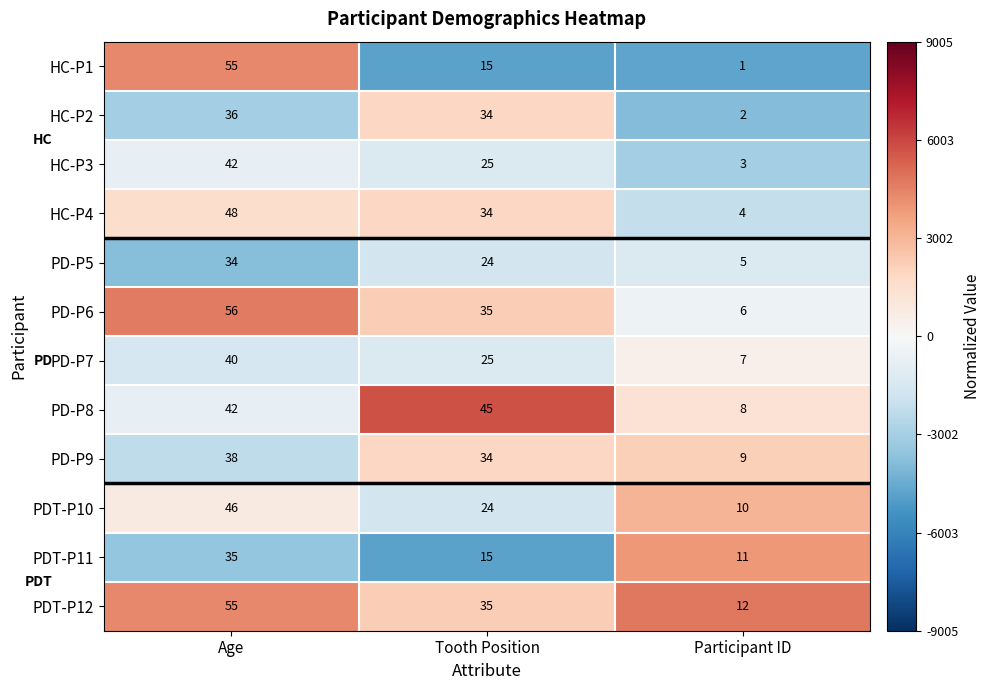

What is the maximum value shown in the chart?

56